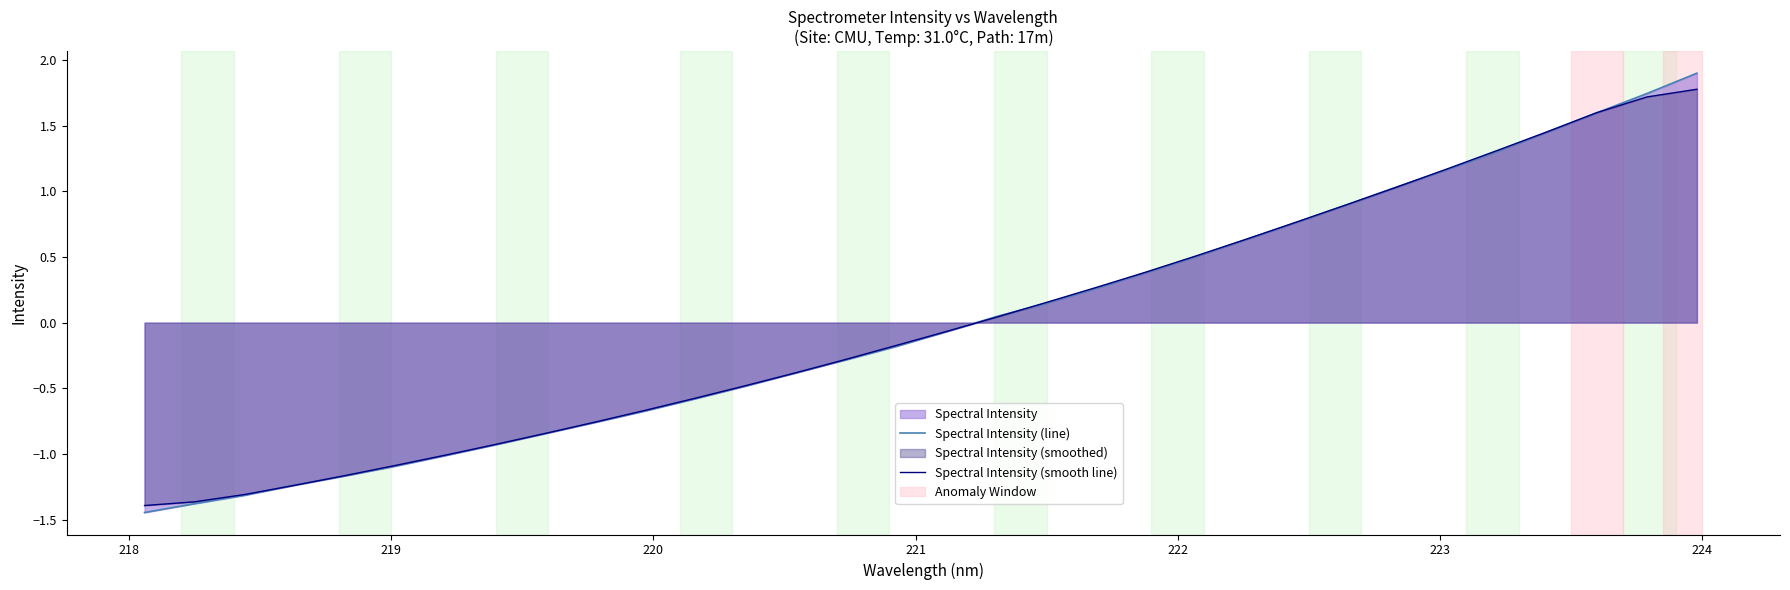

Which series has the largest range (max minus min)?

Spectral Intensity (line)